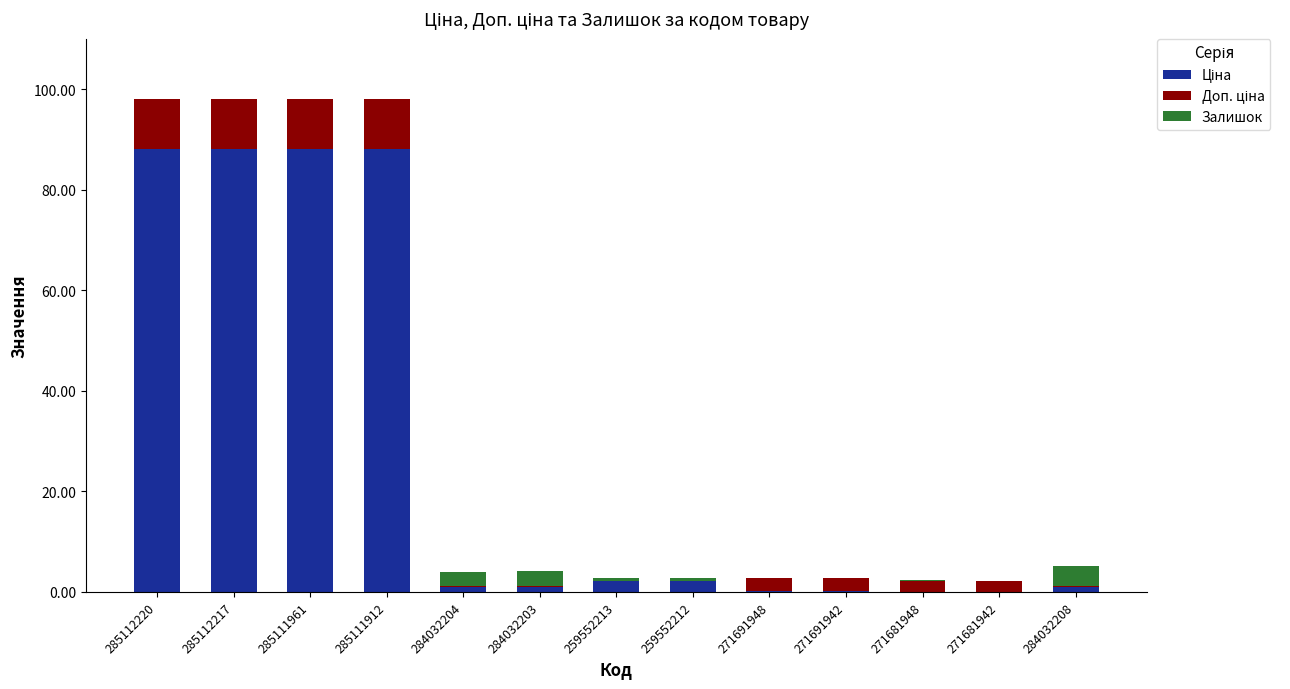

Rank the series by their maximum value, from lowest to highest.

Залишок, Доп. ціна, Ціна